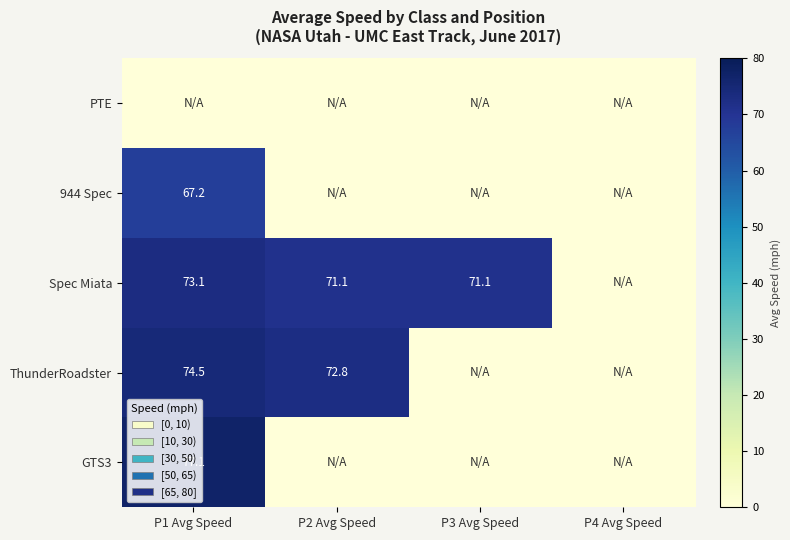

The Spec Miata series shows 14.9 at P1 Avg Speed. True or false?

False